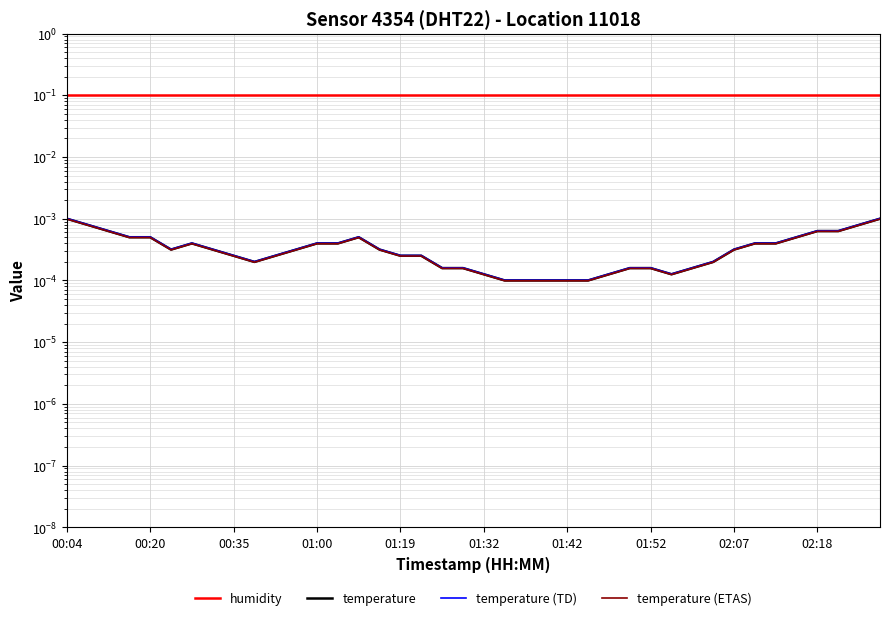

How many lines are shown in the chart?

4